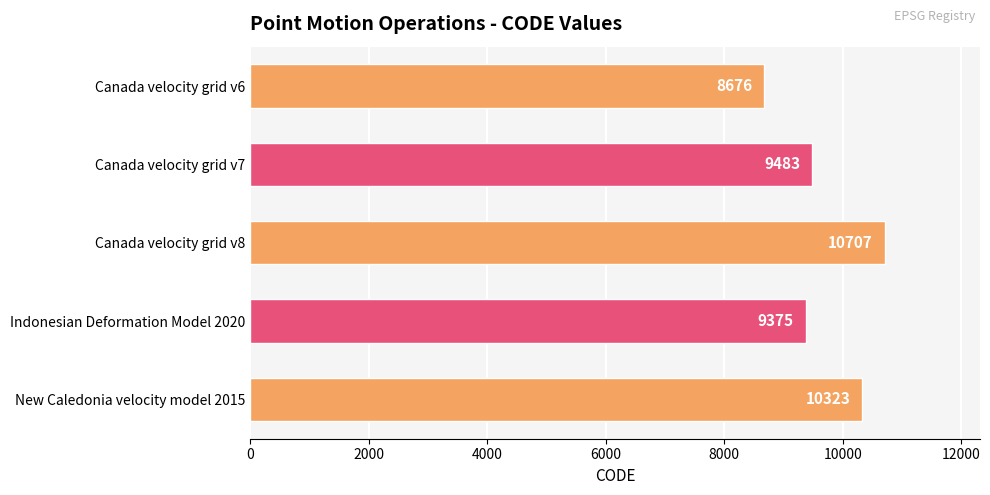

What is the difference between the values at Canada velocity grid v6 and Canada velocity grid v7?

807